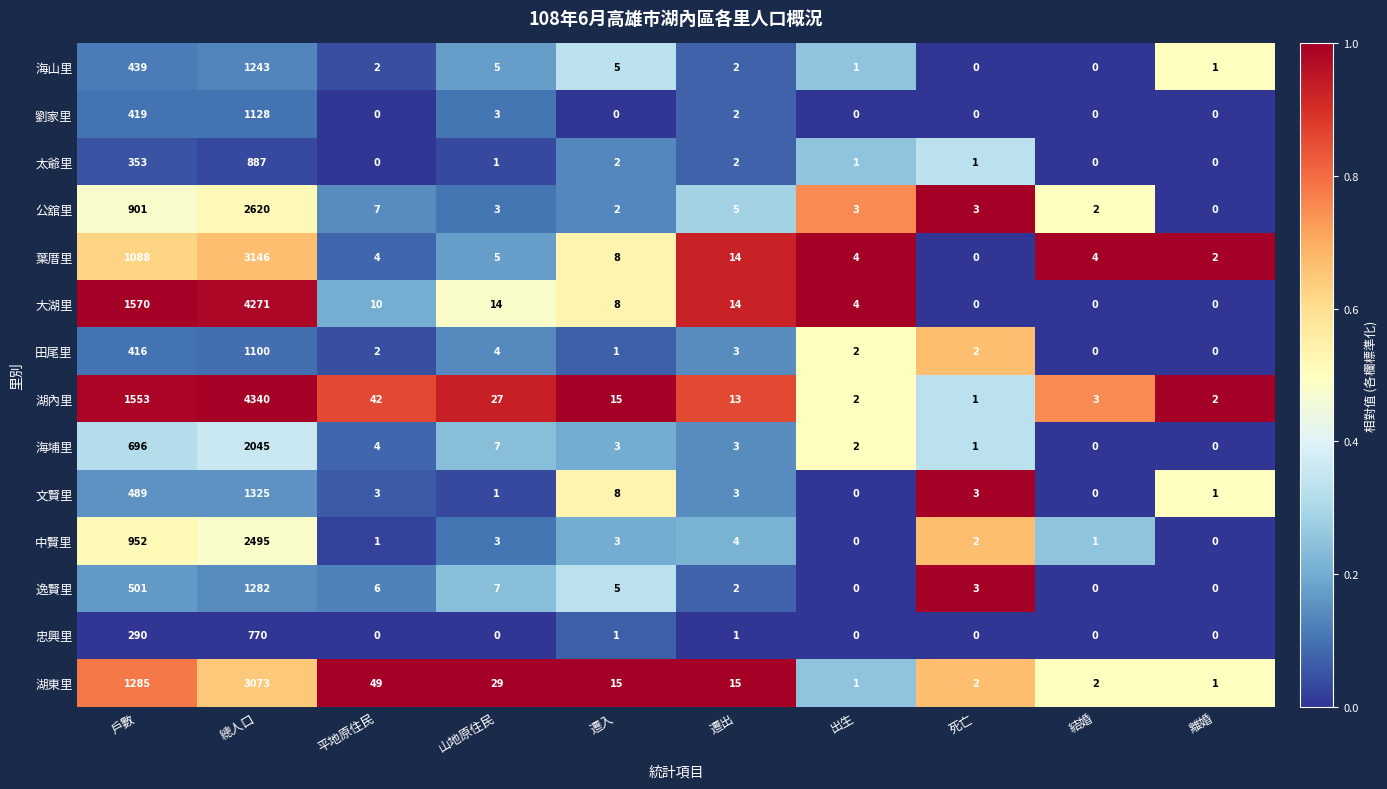

Which series has the largest total across all categories?

湖內里